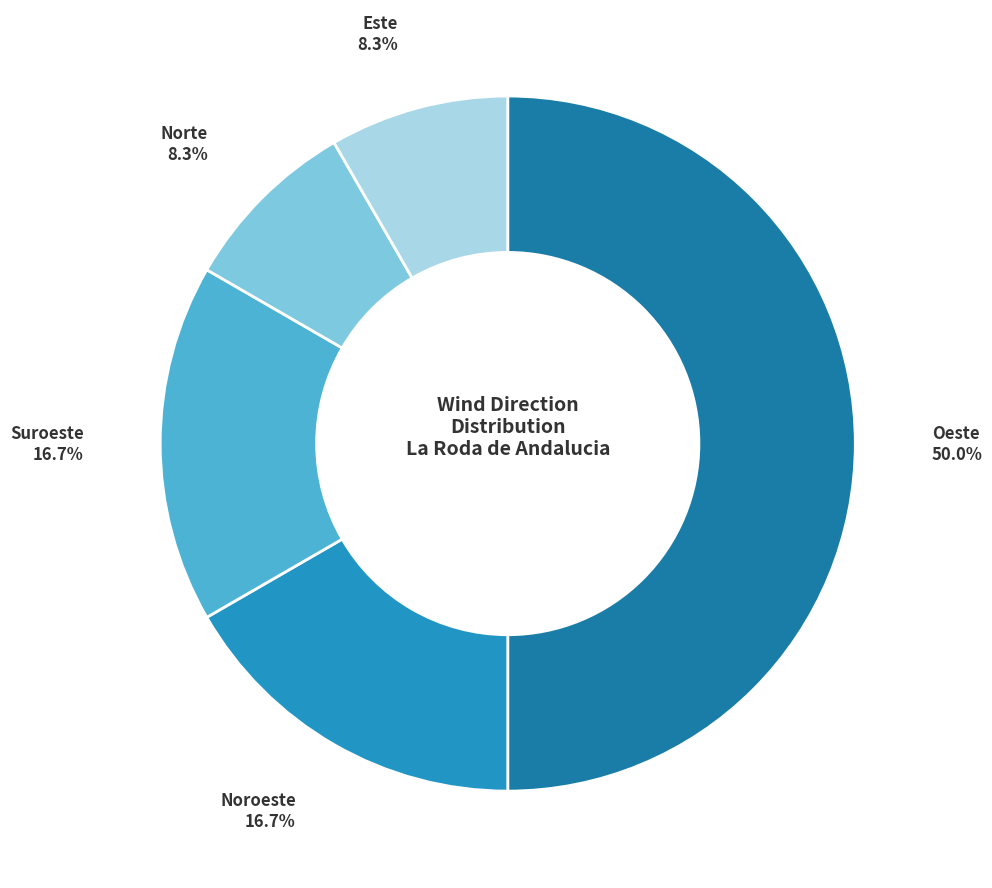

What is the ratio of the value at Noroeste to the value at Norte?

2.0